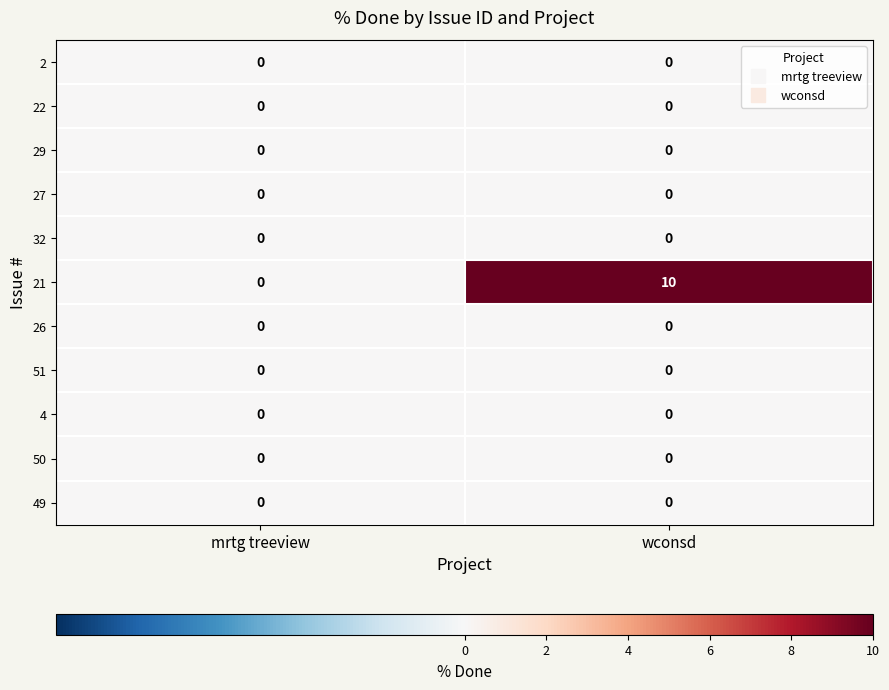

At which category is the sum across all series the highest?

wconsd